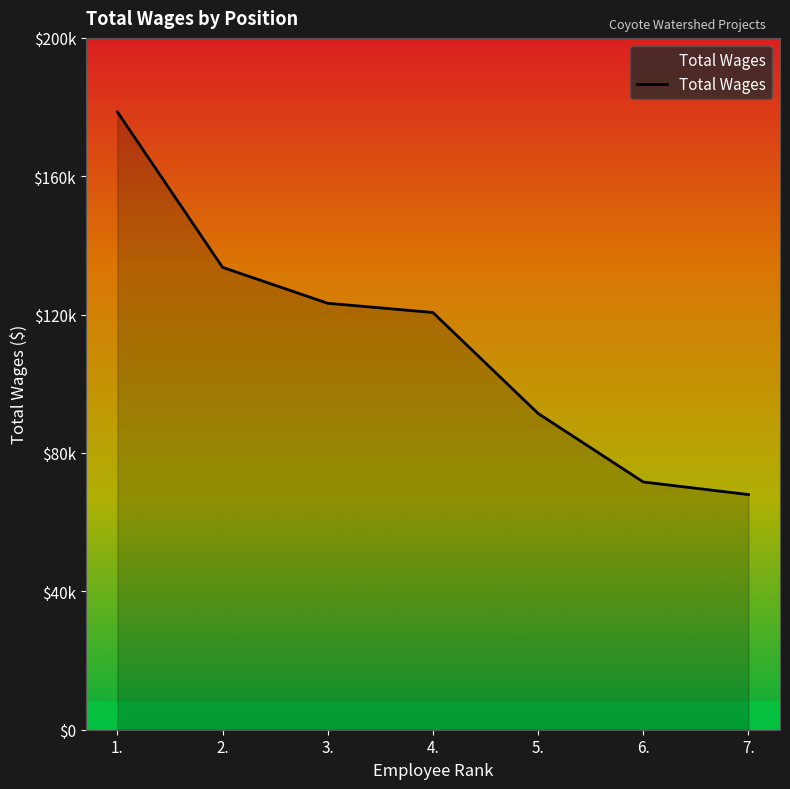

Reading right to left, what are all the values shown in this chart?

67983.0	71618.4	91433.0	120619.0	123280.0	133672.0	178623.3